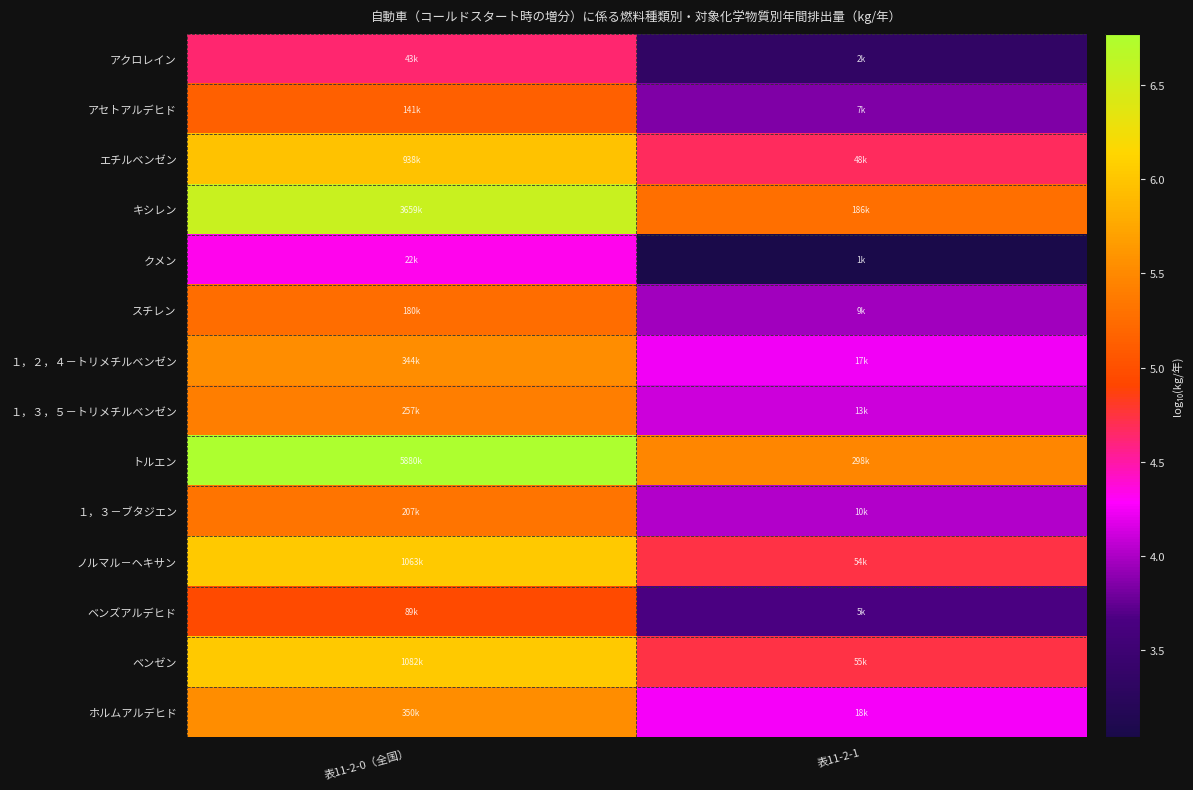

How many series are shown in this chart?

14